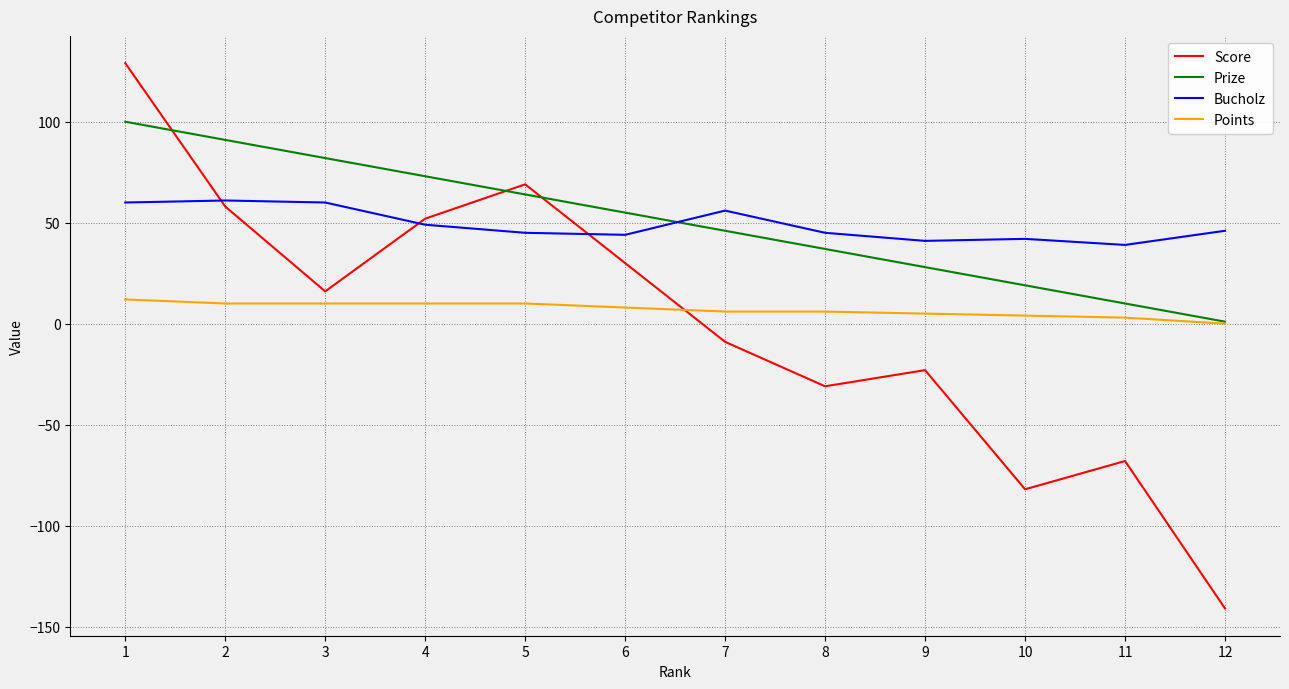

What are all the series names shown in the legend?

Score, Prize, Bucholz, Points